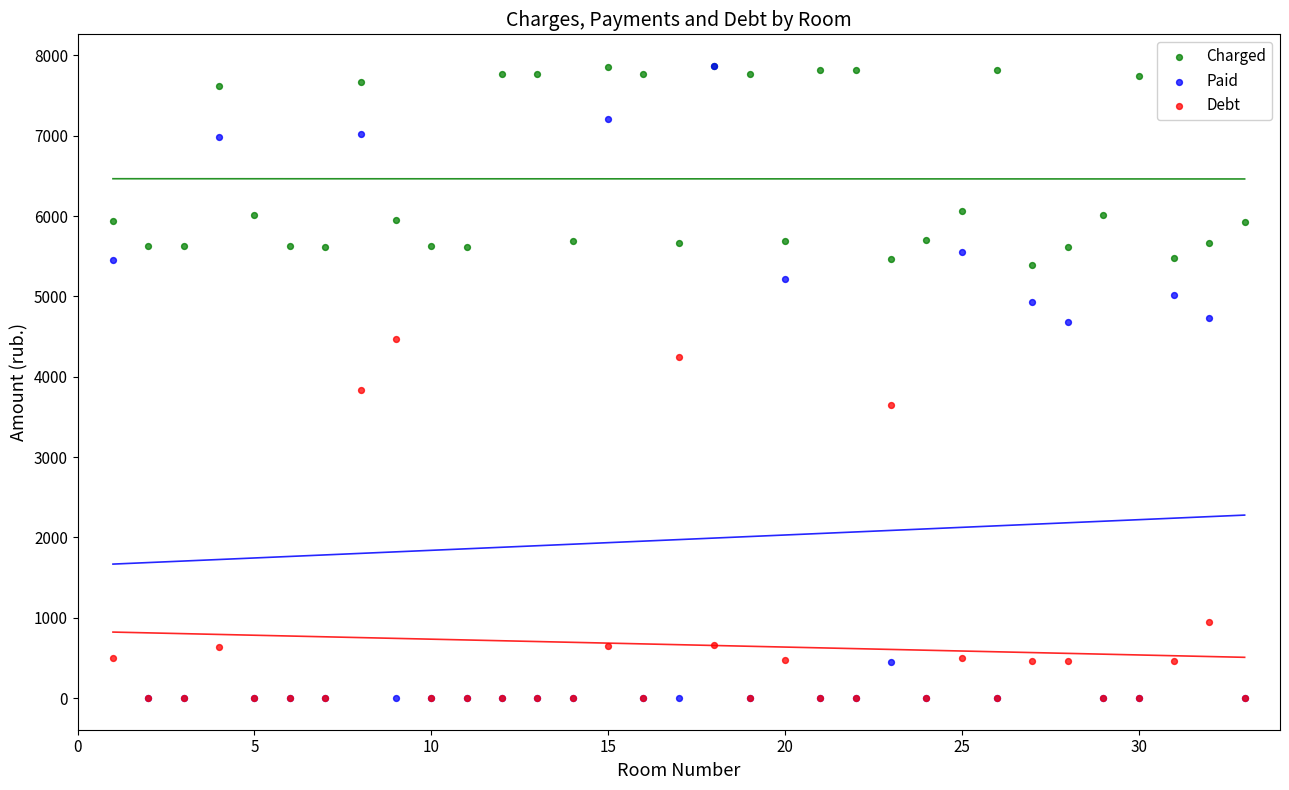

In the Paid series, what Y value is closest to 3934?

4678.6